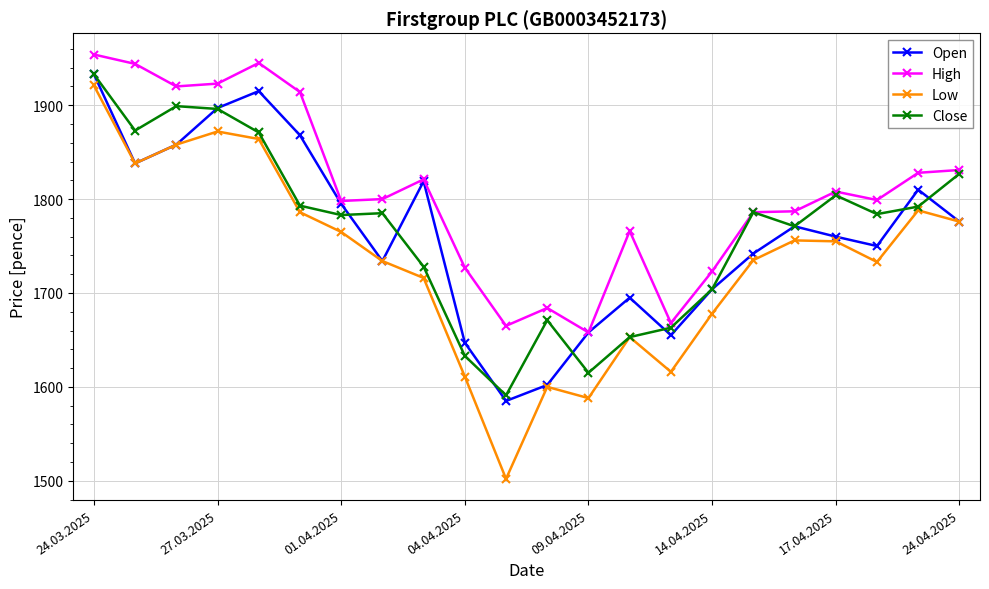

What is the highest value of the Close series?

1933